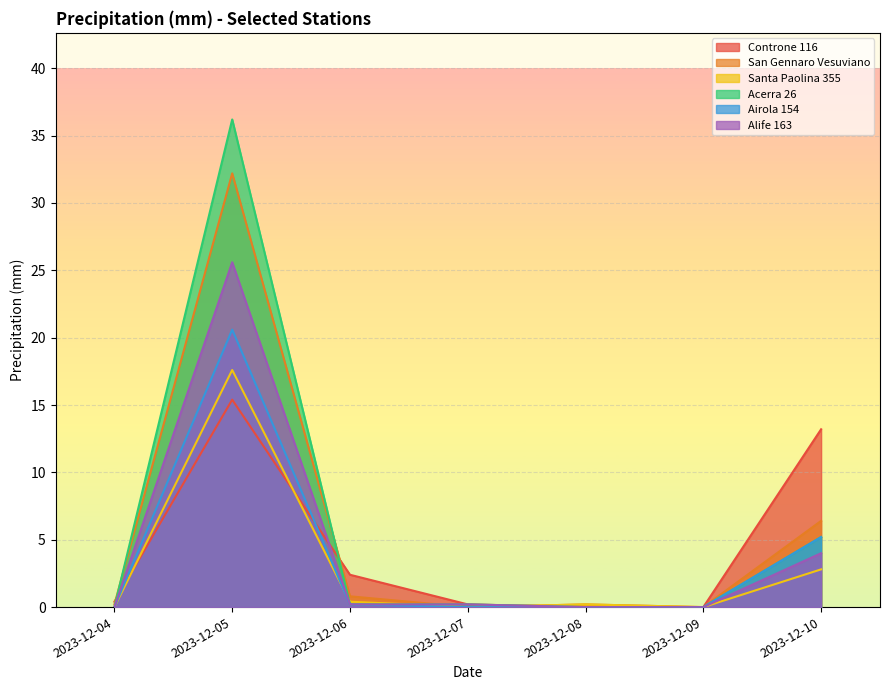

Is the value of Controne 116 at 2023-12-04 greater than the value of San Gennaro Vesuviano at 2023-12-05?

No